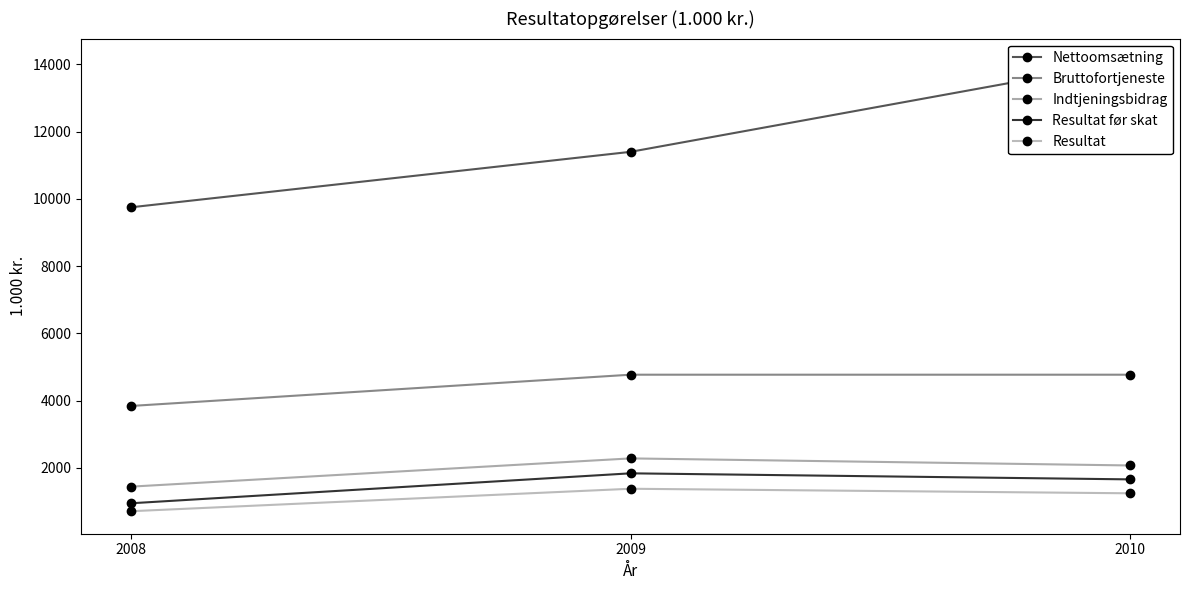

What are all the series names shown in the legend?

Nettoomsætning, Bruttofortjeneste, Indtjeningsbidrag, Resultat før skat, Resultat